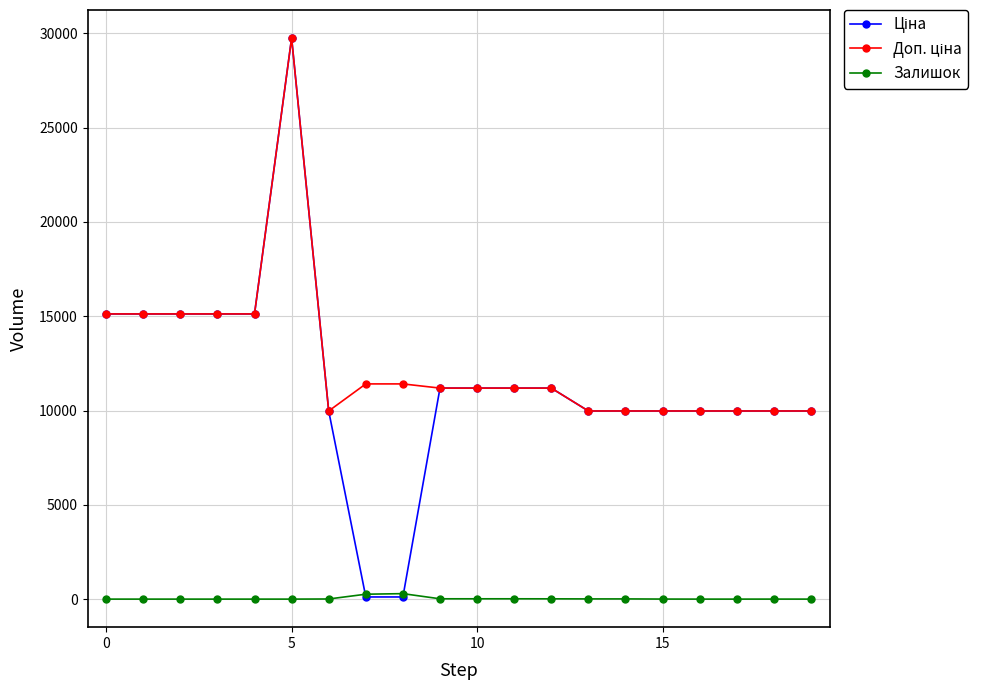

True or false: Залишок has more than 0 points higher than both neighbors.

True